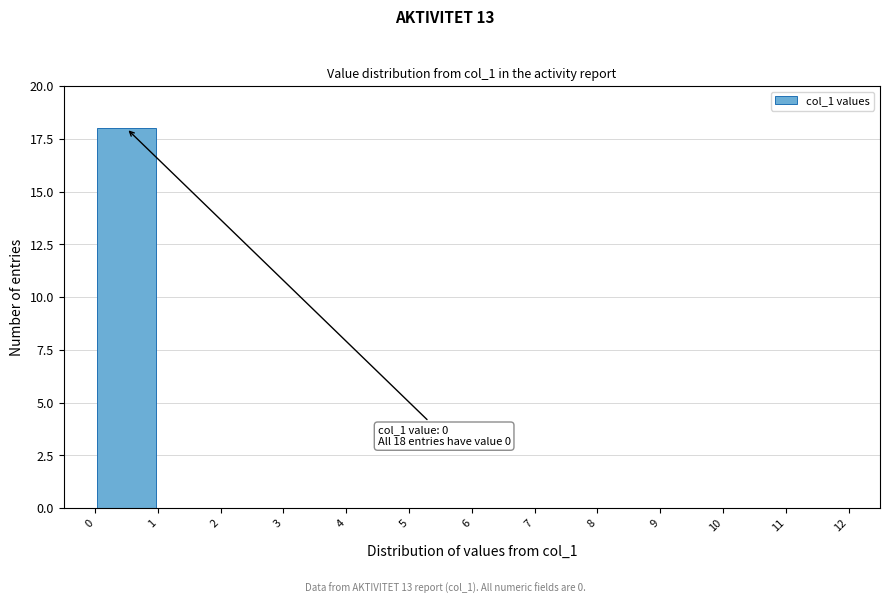

Over which range of the x-axis is the bar tallest?

0 to 1